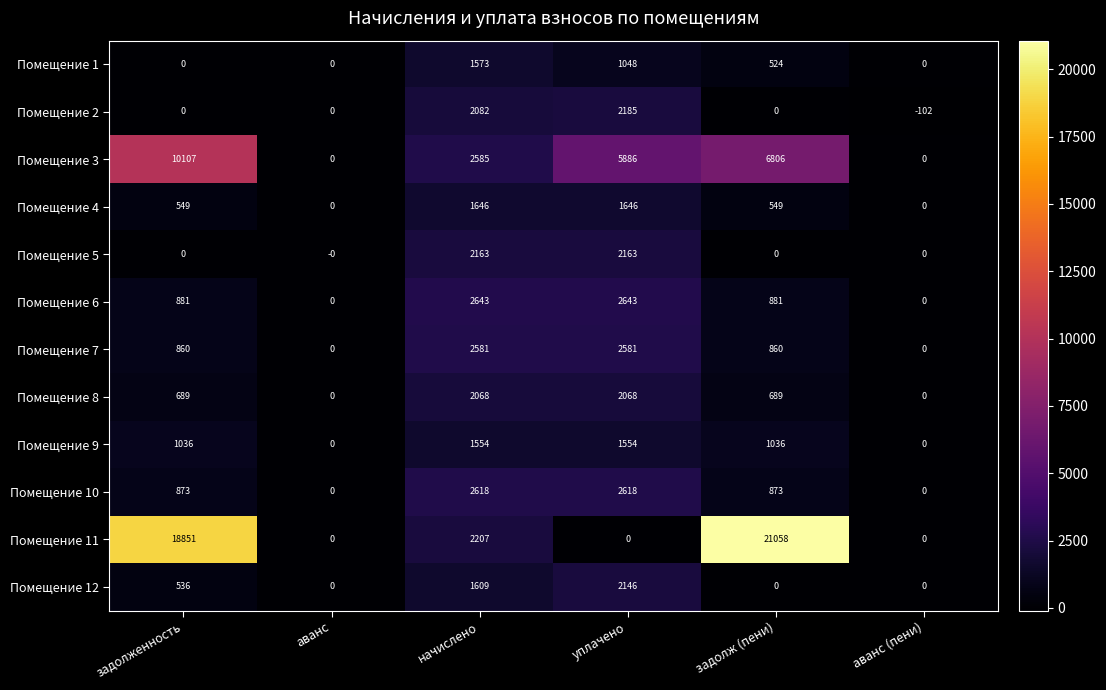

The value of Помещение 6 at начислено is 2643. True or false?

True